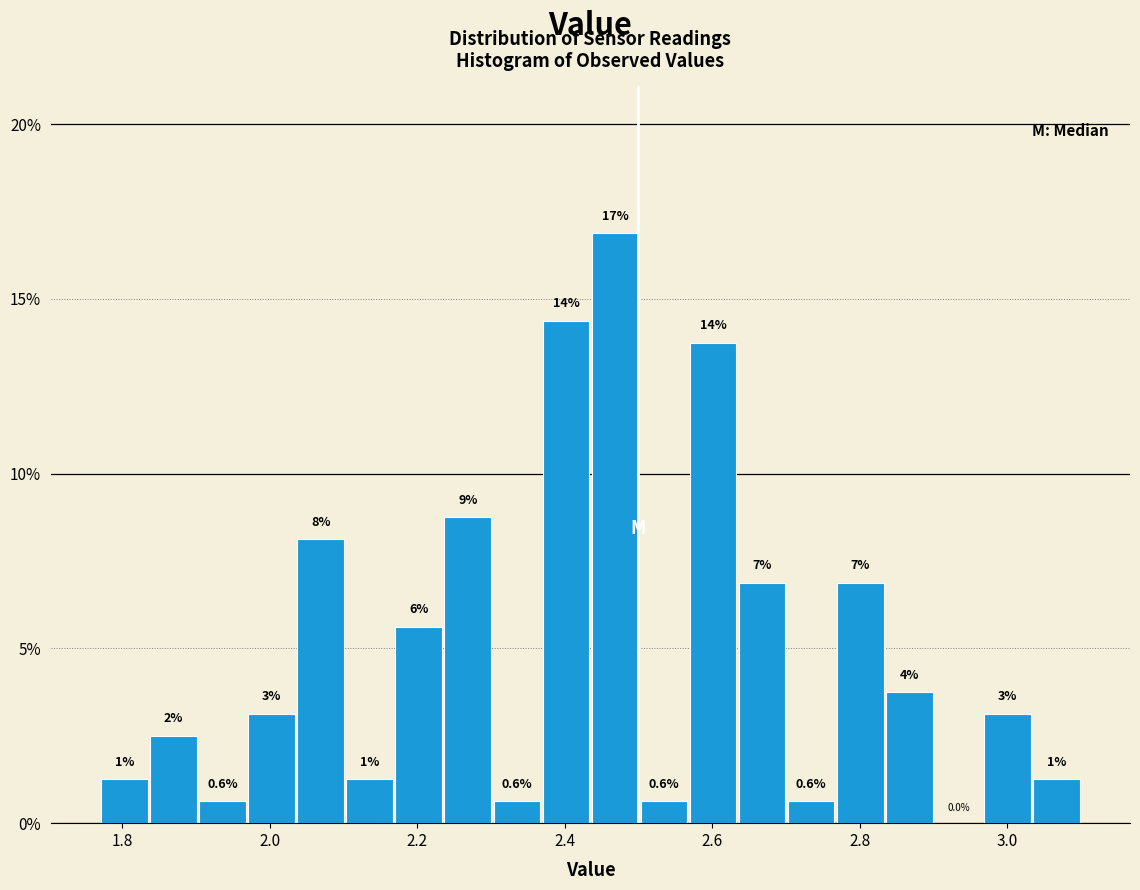

Around what value on the x-axis is the tallest bar? Give the approximate position of its centre, as read against the axis.

2.46